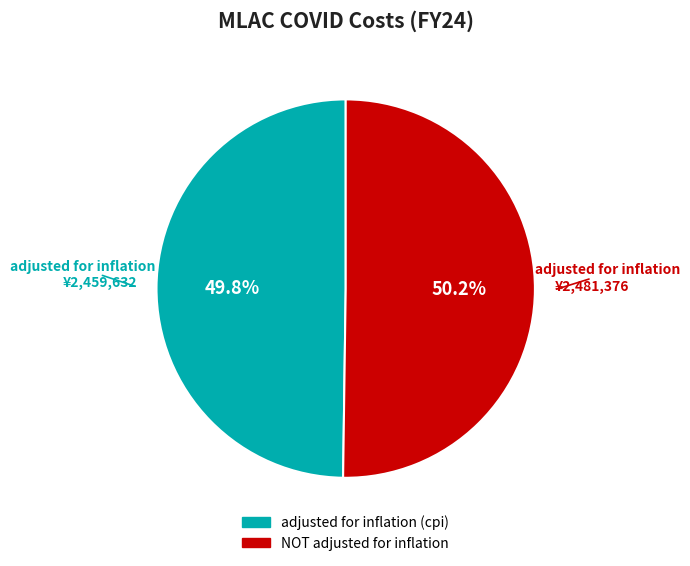

True or false: NOT adjusted for inflation accounts for 63% of the total.

False